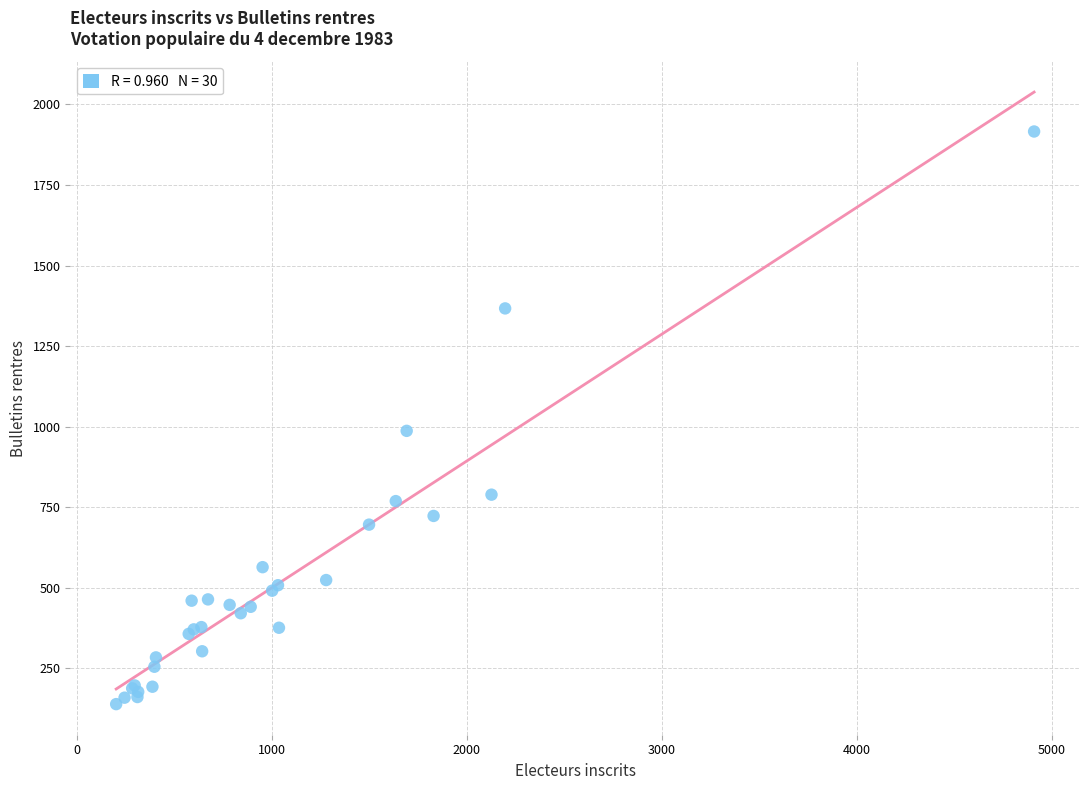

What Y value in the scatter plot is closest to 1027?

987